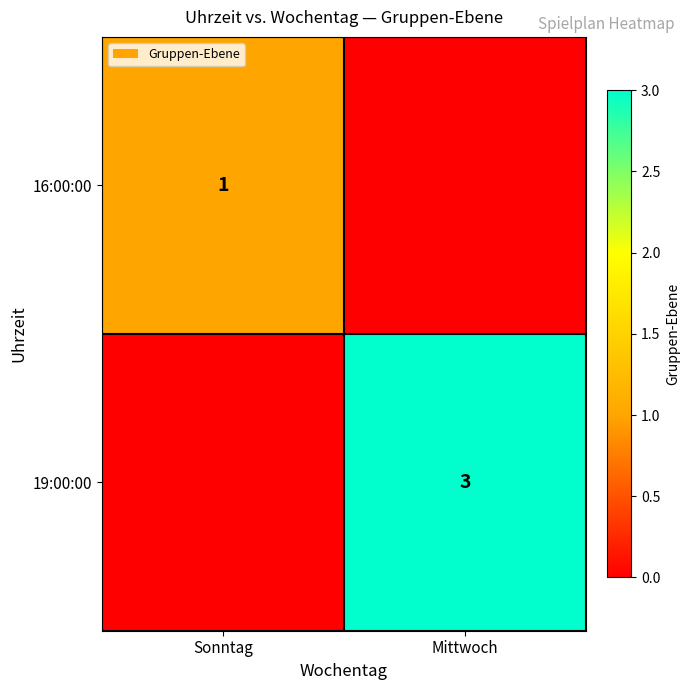

True or false: 16:00:00 has a value of 1 at Sonntag.

True